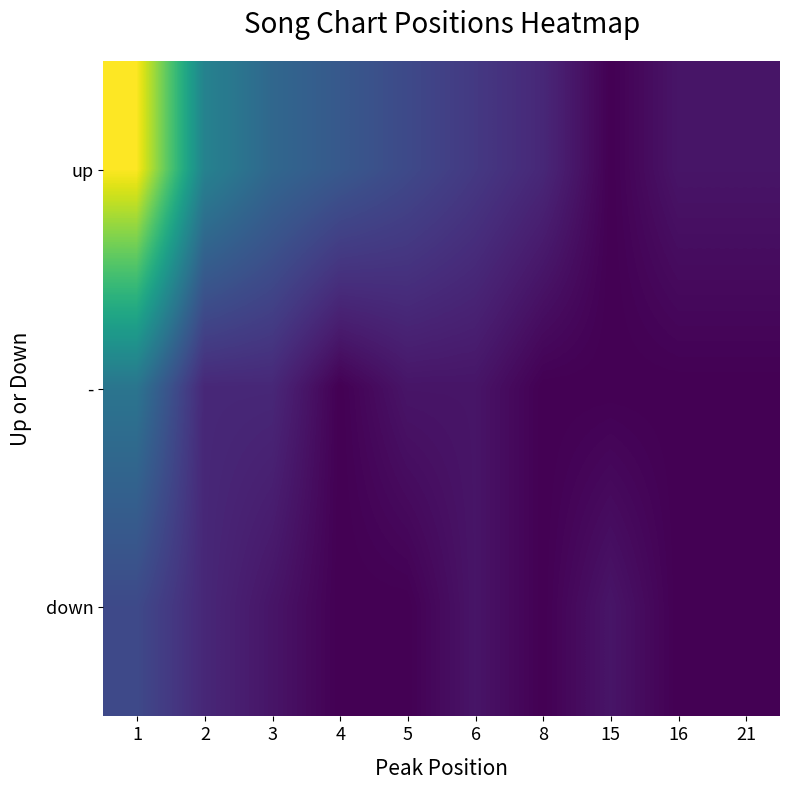

Between 16 and 5, which is larger?

5